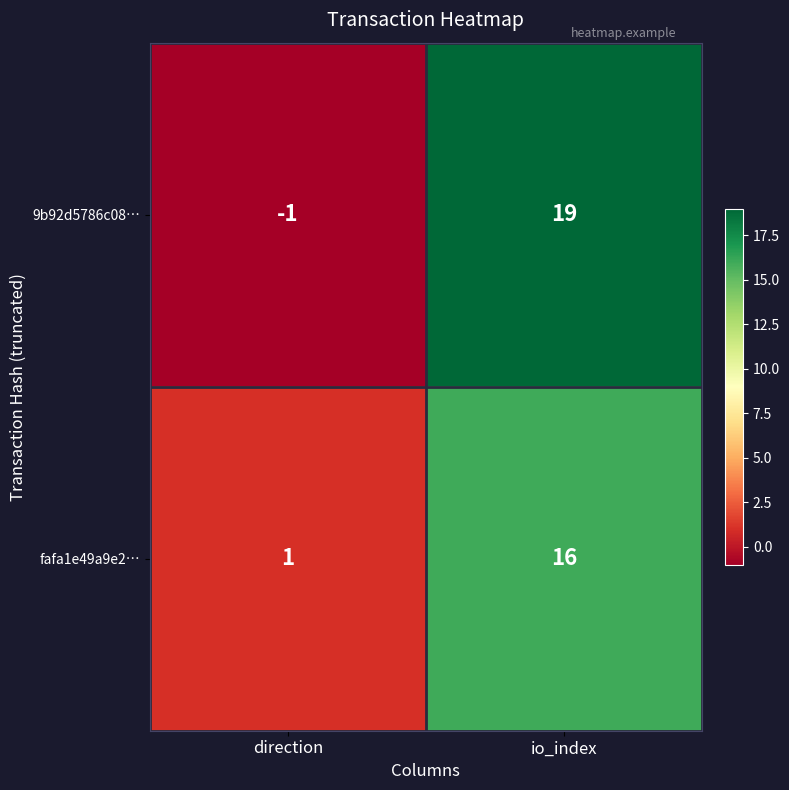

At which category is the sum across all series the highest?

io_index